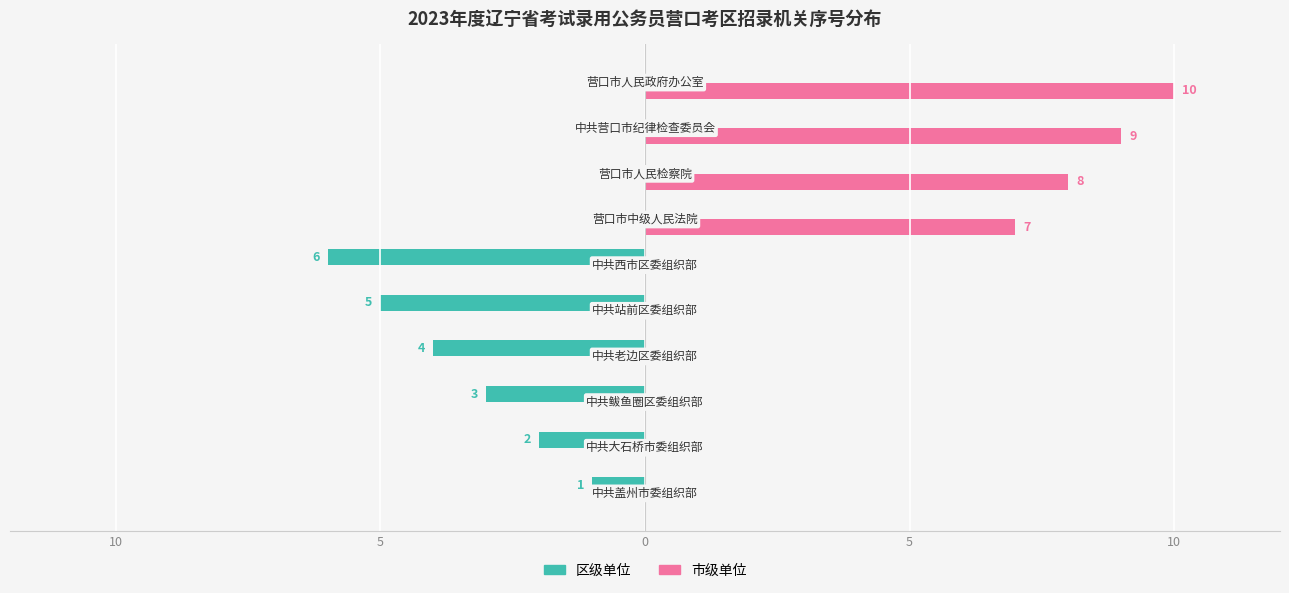

What are all the series names shown in the legend?

区级单位, 市级单位